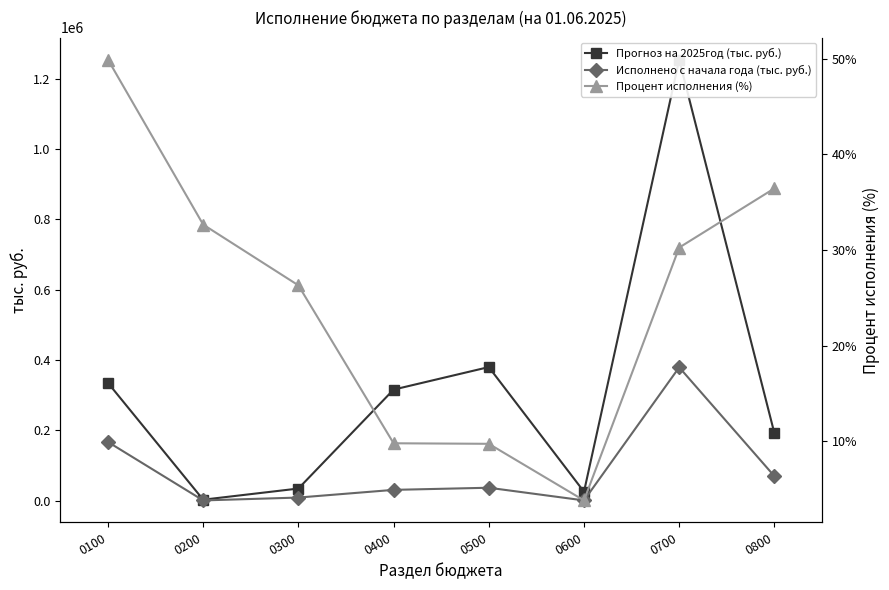

True or false: Исполнено с начала года (тыс. руб.) has more than 2 points higher than both neighbors.

False